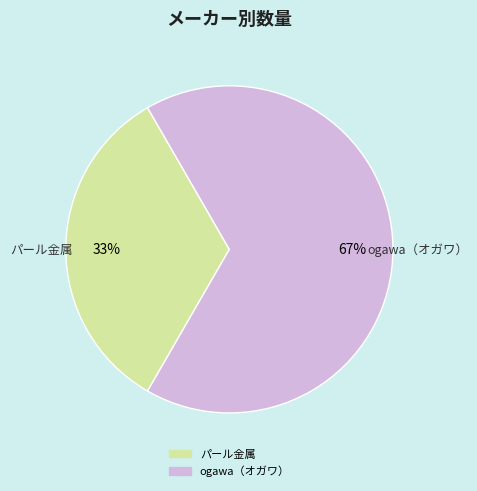

How many segments does this pie chart have?

2